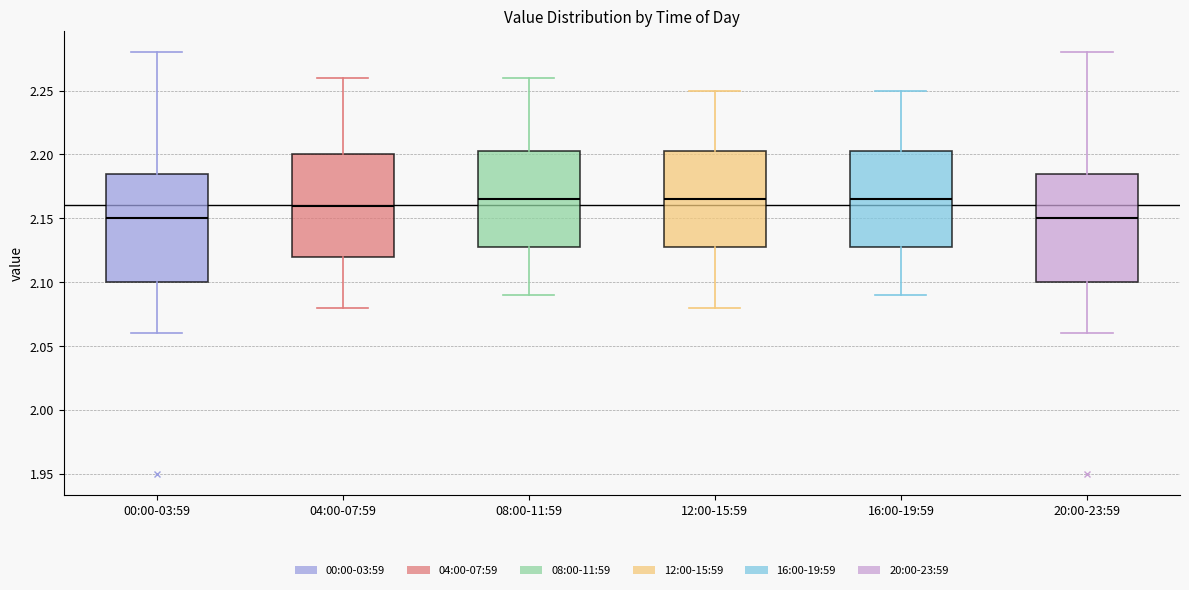

Reading left to right, transcribe this box plot: for each box, give where its median line is, the range the box spans, and where its two whiskers end, as read against the y-axis. The values are not printed on the chart, so give them approximately, as read against the axis.

00:00-03:59: median 2.150, box 2.100 to 2.185, whiskers 2.060 to 2.280
04:00-07:59: median 2.160, box 2.120 to 2.200, whiskers 2.080 to 2.260
08:00-11:59: median 2.165, box 2.130 to 2.205, whiskers 2.090 to 2.260
12:00-15:59: median 2.165, box 2.130 to 2.205, whiskers 2.080 to 2.250
16:00-19:59: median 2.165, box 2.130 to 2.205, whiskers 2.090 to 2.250
20:00-23:59: median 2.150, box 2.100 to 2.185, whiskers 2.060 to 2.280